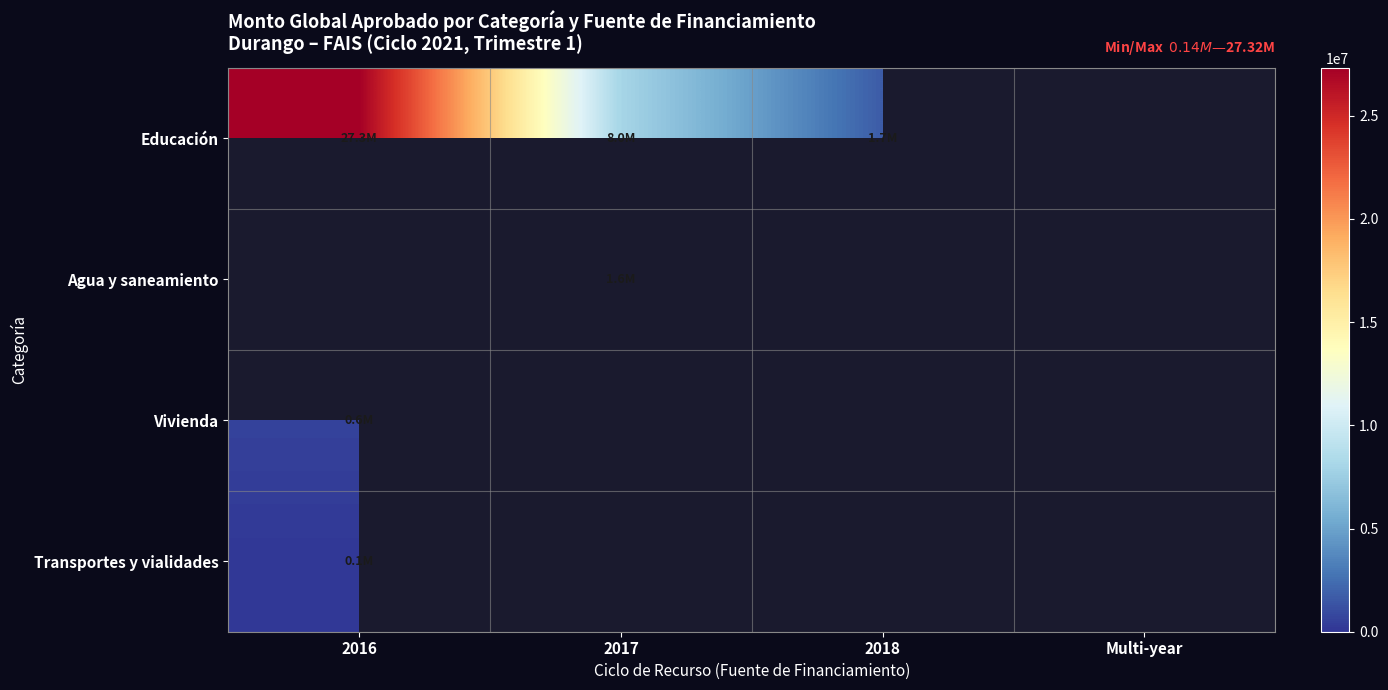

At how many categories does at least one series exceed 1649695?

3